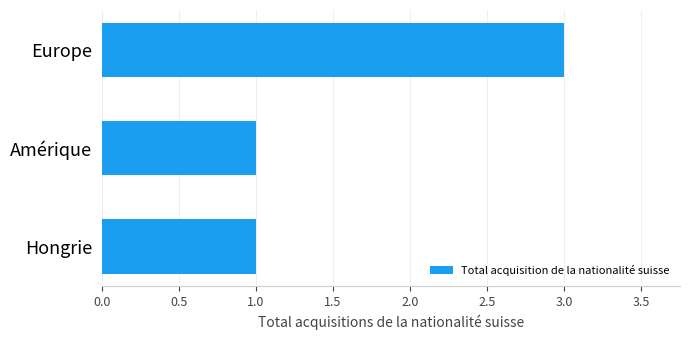

True or false: the data shows 2 at Hongrie.

False